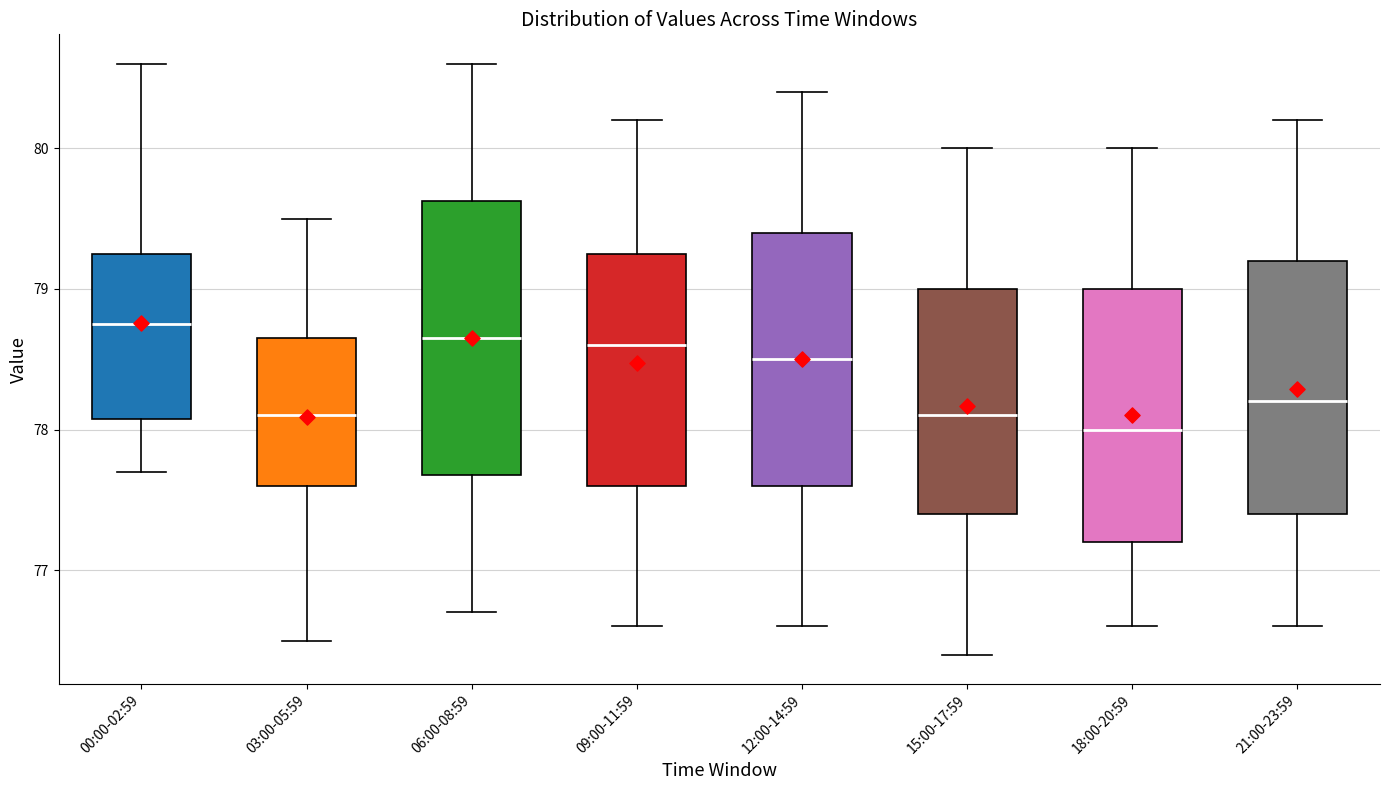

Where is the lower edge of the box for 18:00-20:59 on the y-axis? The values are not printed on the chart, so give them approximately, as read against the axis.

77.2